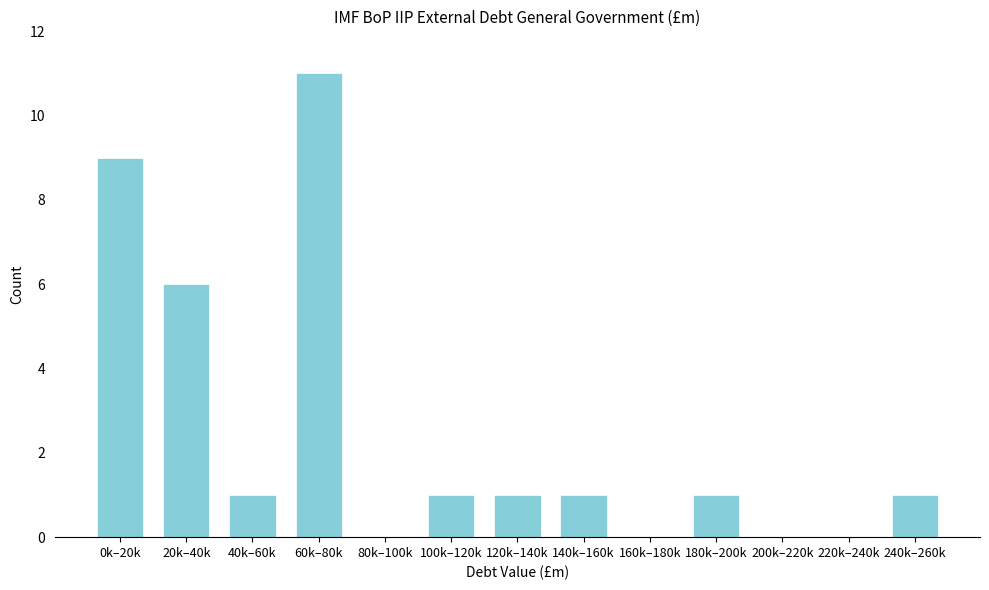

Reading left to right, transcribe all the data shown in this chart.

0k–20k=9	20k–40k=6	40k–60k=1	60k–80k=11	80k–100k=0	100k–120k=1	120k–140k=1	140k–160k=1	160k–180k=0	180k–200k=1	200k–220k=0	220k–240k=0	240k–260k=1